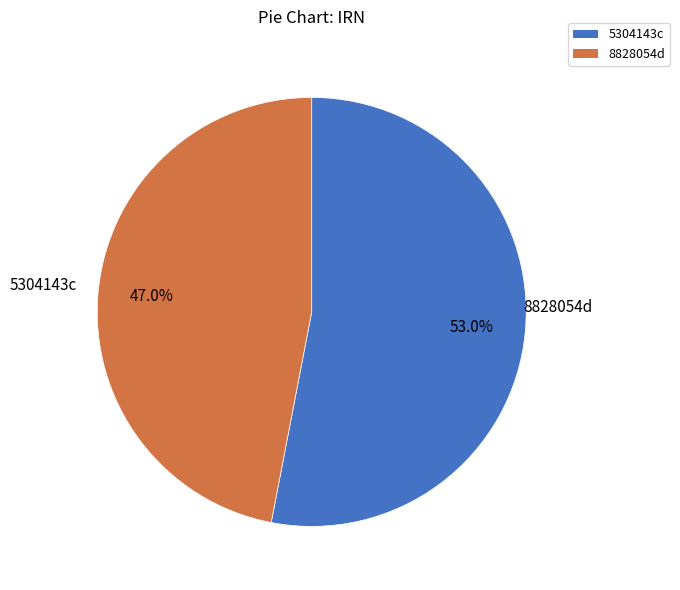

Is there any slice that represents more than half of the pie?

Yes